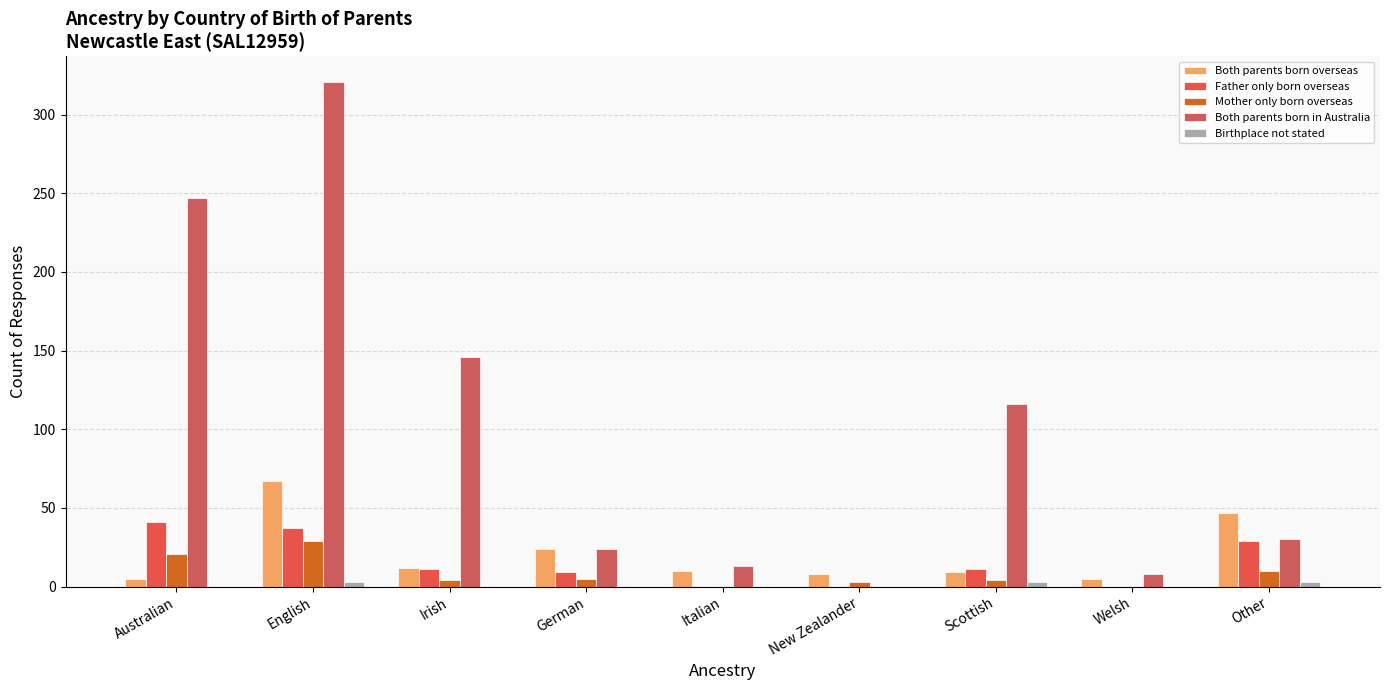

What is the difference between the second highest and second lowest values in the Both parents born overseas series?

42